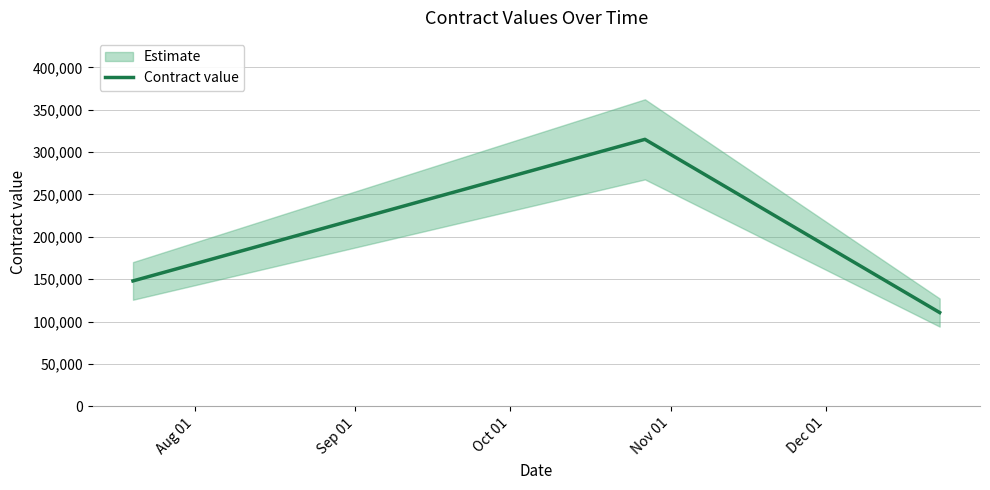

At which label is the value closest to 212851?

Aug 01